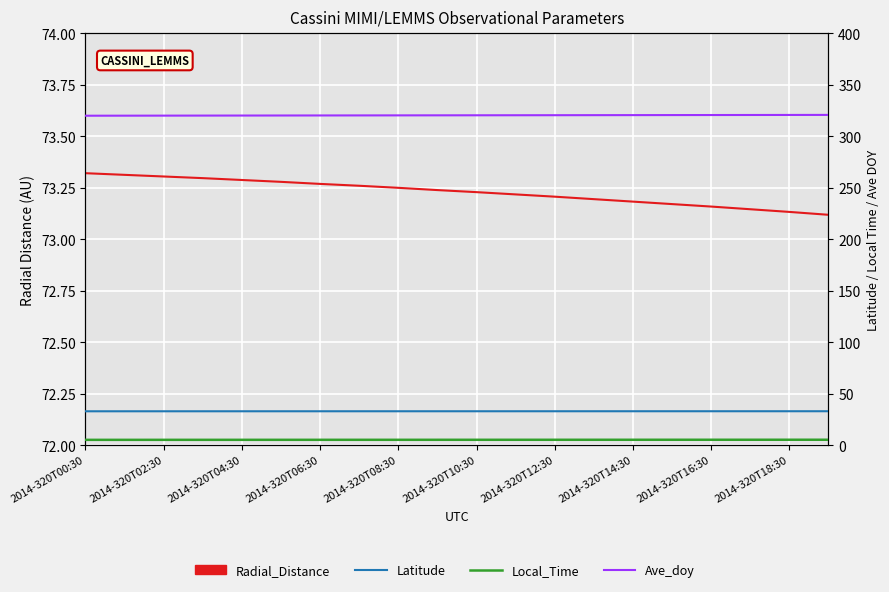

Which has a higher value, 2014-320T18:30 or 15?

2014-320T18:30